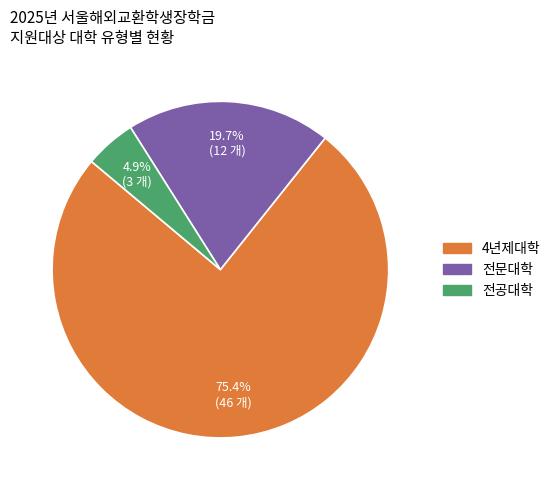

Rank the categories by value from highest to lowest.

4년제대학, 전문대학, 전공대학